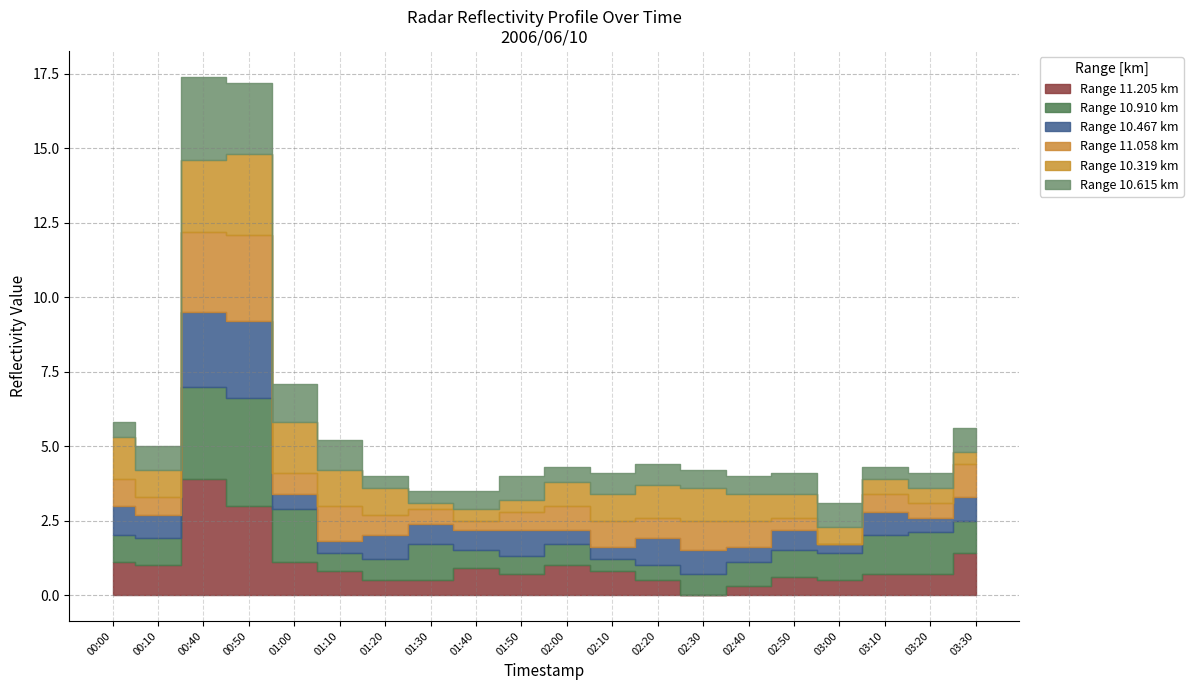

What is the difference between the 11.205 values at 2006/06/10 02:10 and 2006/06/10 02:50?

0.2